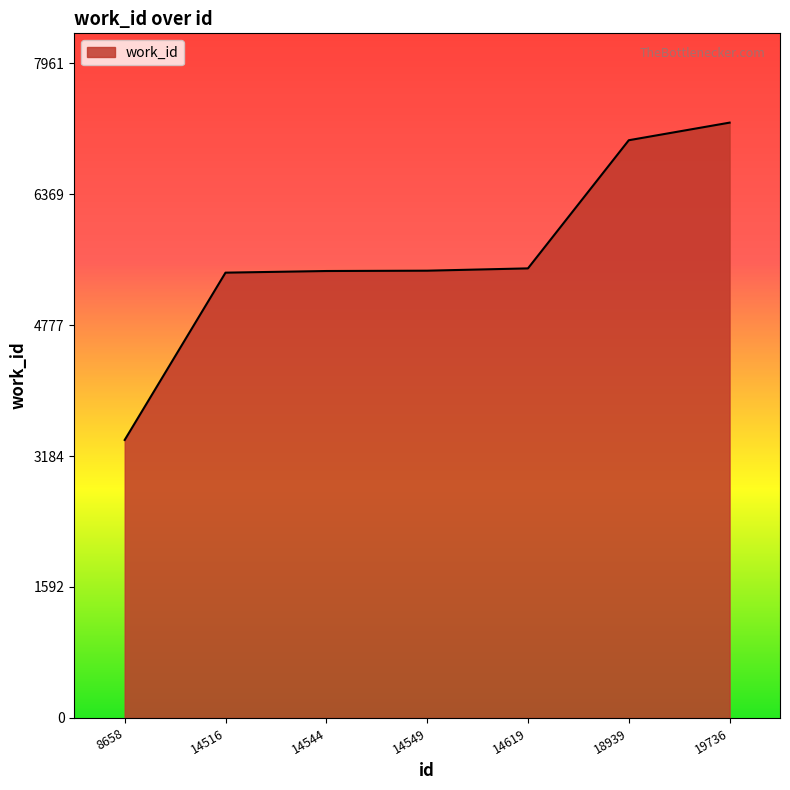

Read the value at 14544, to the nearest 50.

5450